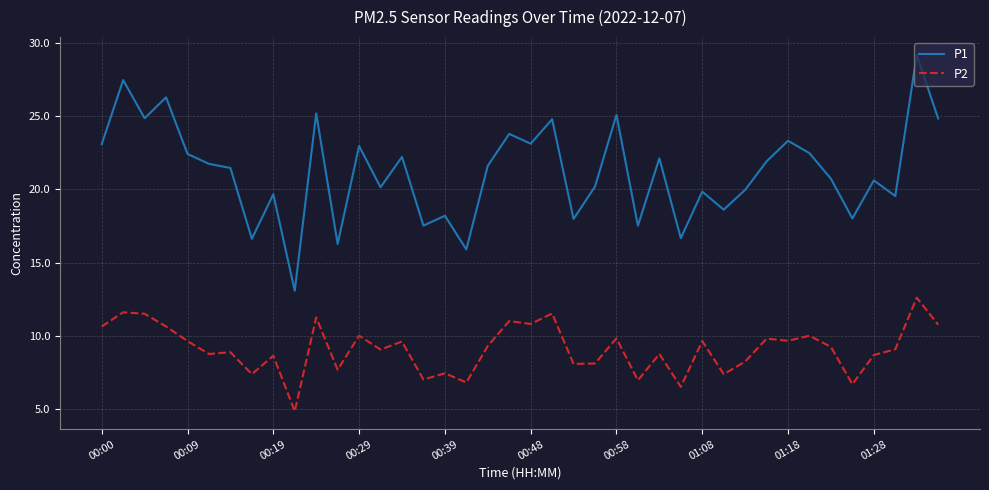

Which series has the largest total across all categories?

P1